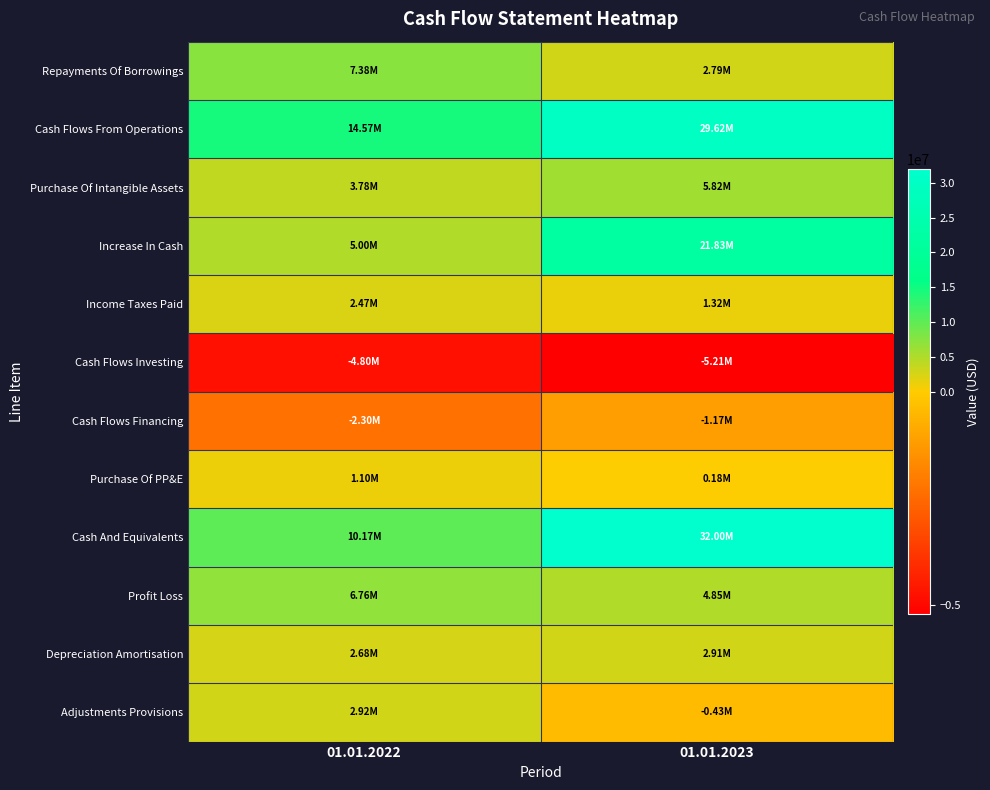

Count the number of categories in the chart.

2